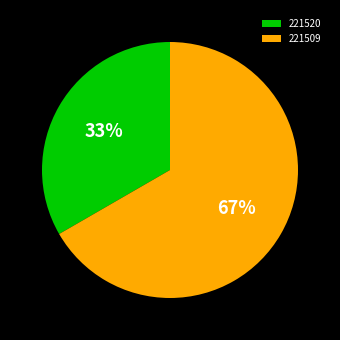

Which slice is the largest?

221509